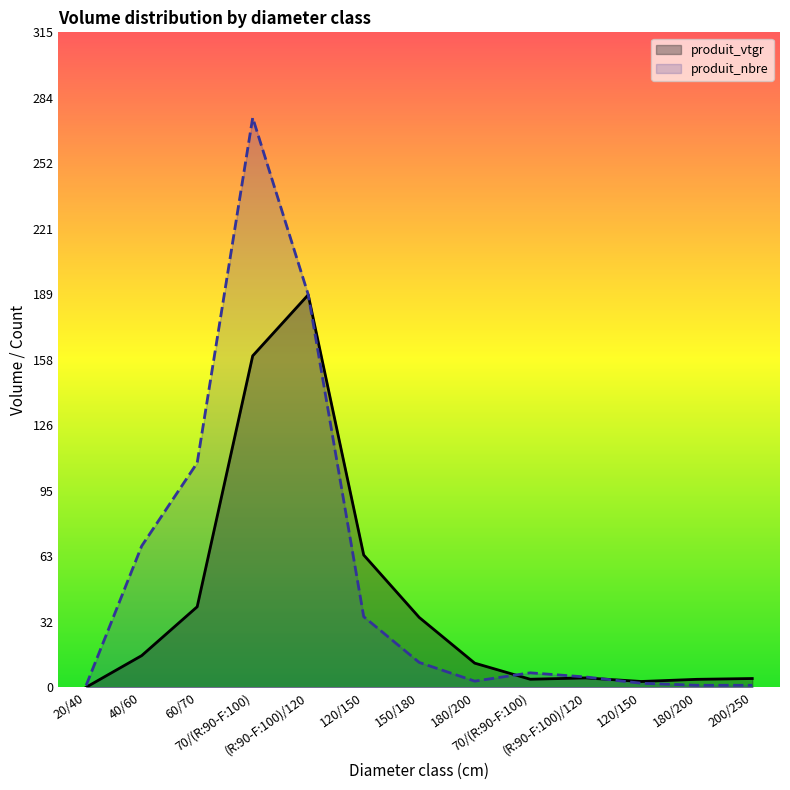

Which series has the largest range (max minus min)?

produit_nbre